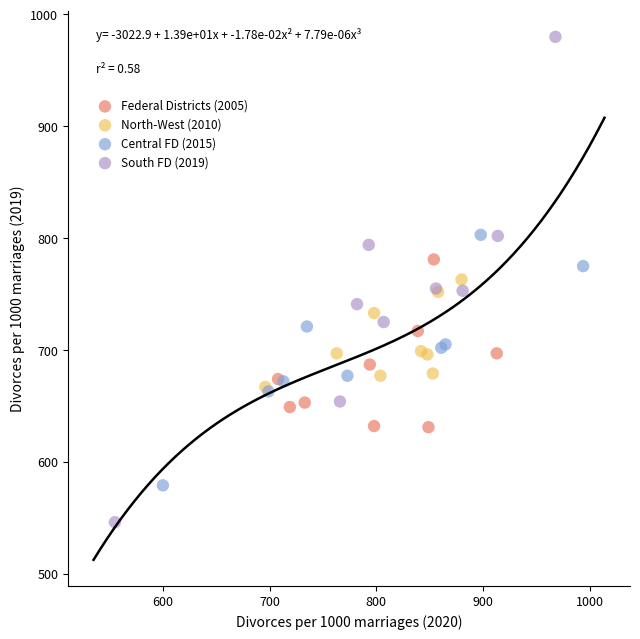

Which series has the widest spread of Y values?

South FD (2019)